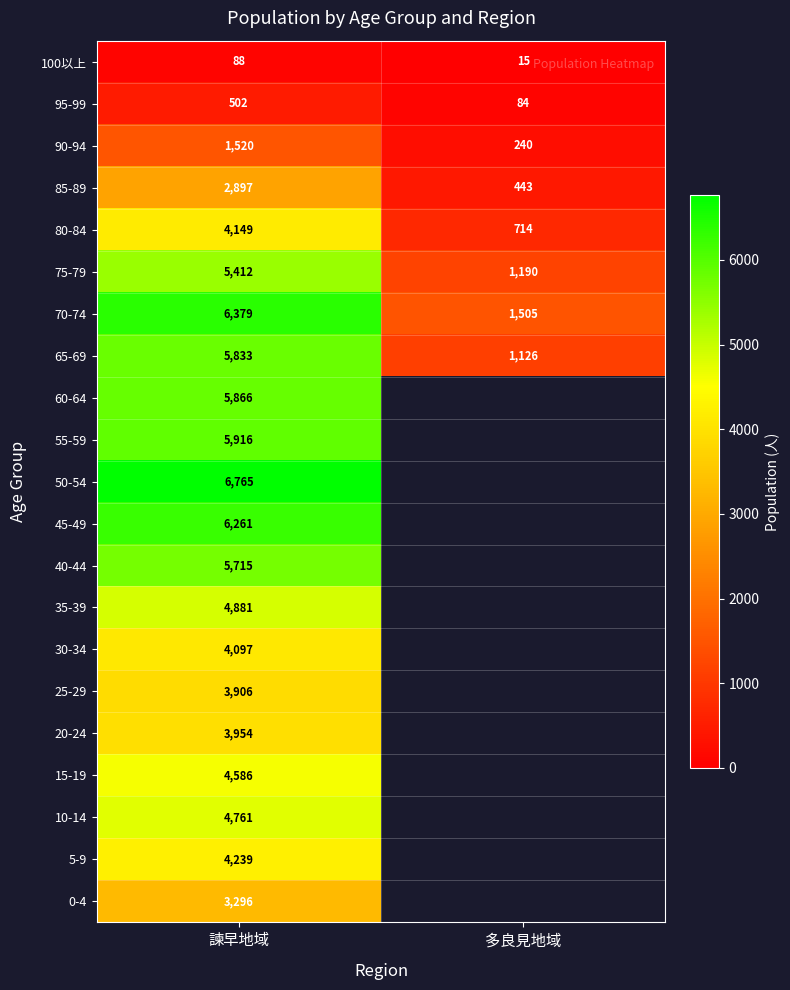

At which category is the sum across all series the highest?

諫早地域